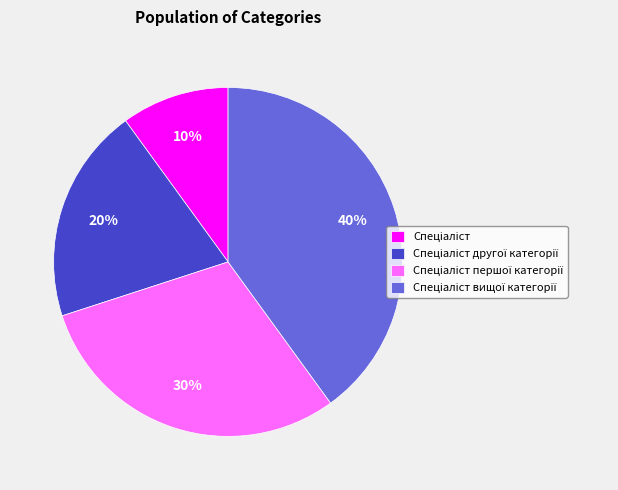

Is there any slice that represents more than half of the pie?

No